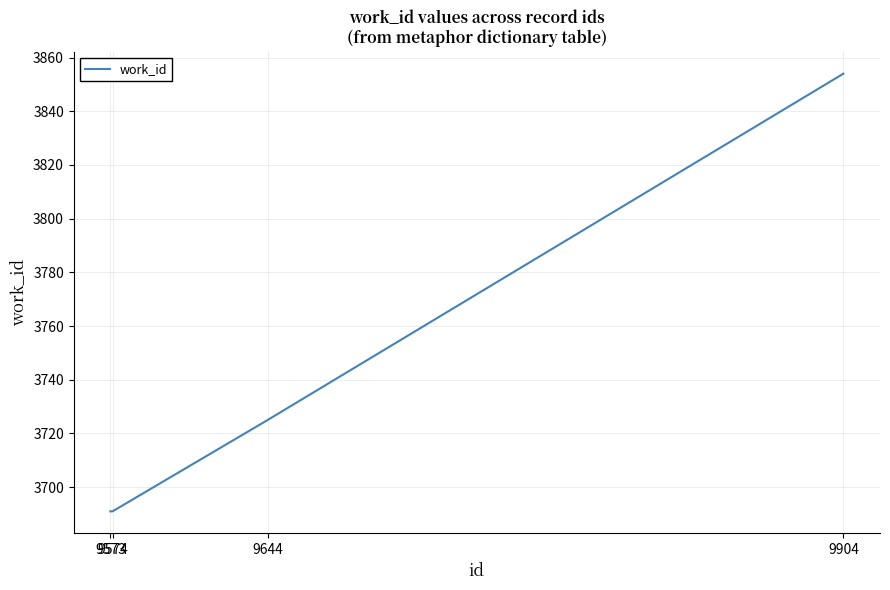

Which has a higher value, 9644 or 9574?

9644